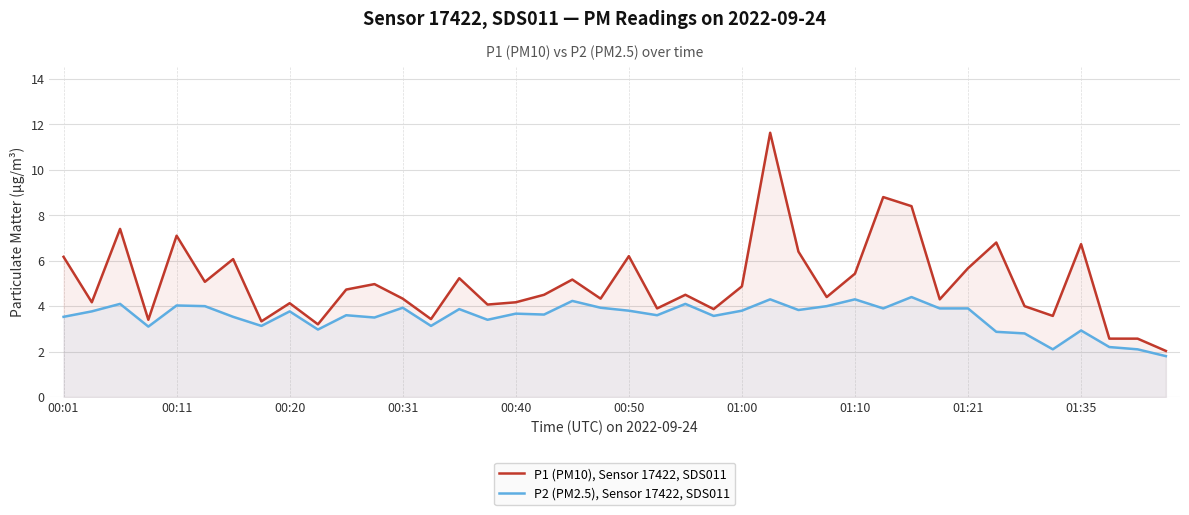

How many data points does each series have?

40